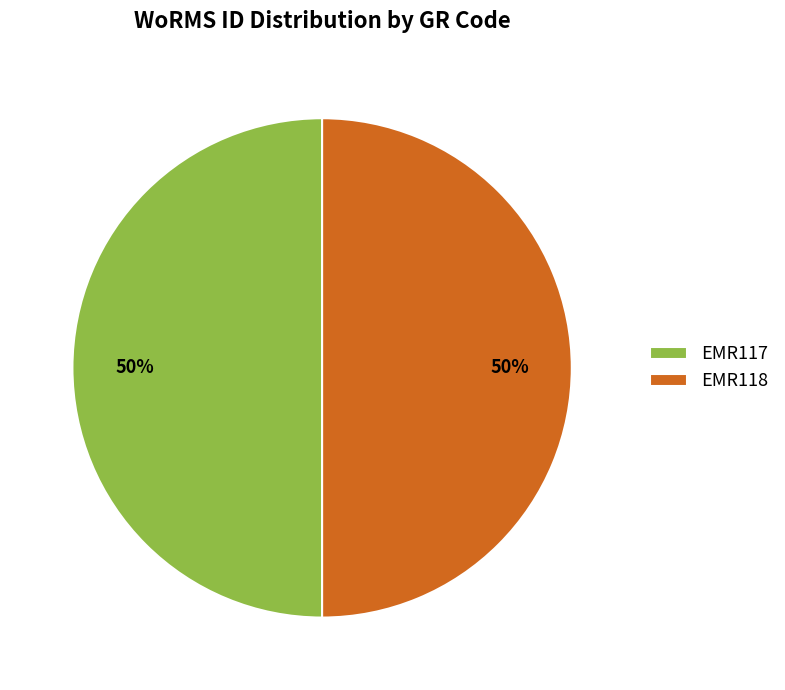

Approximately how many times larger is the value at EMR117 compared to EMR118?

1.0